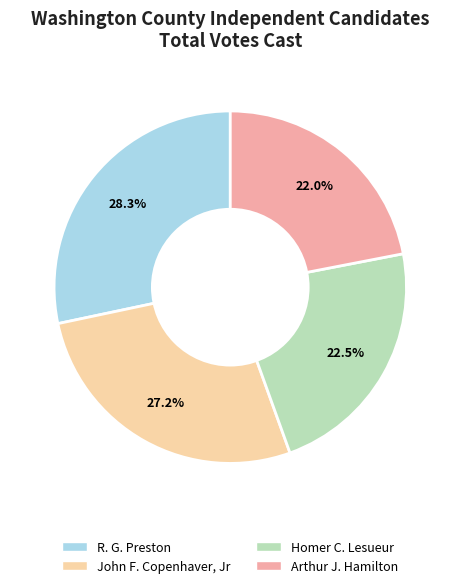

To the nearest percent, what is the combined percentage of R. G. Preston and Homer C. Lesueur?

51%